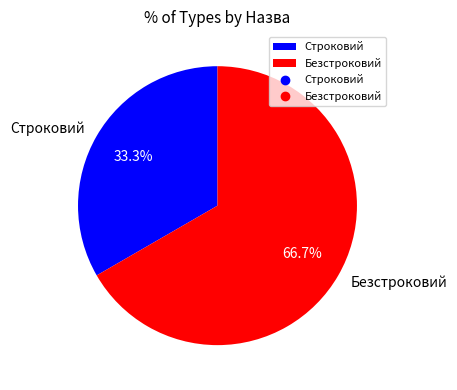

Which category has the smallest portion of the pie?

Строковий